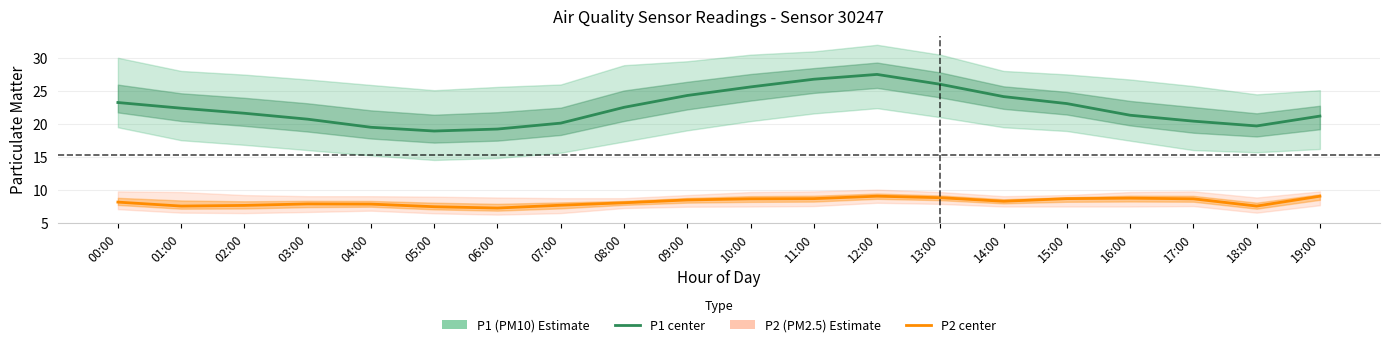

Does the chart have visible grid lines?

Yes